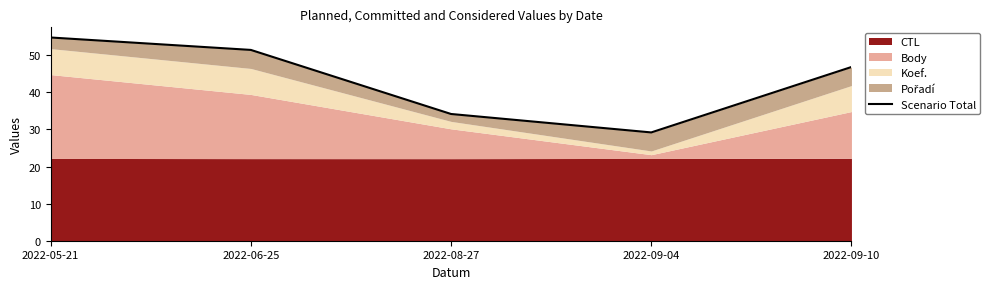

Which label corresponds to the largest value in the chart?

2022-05-21